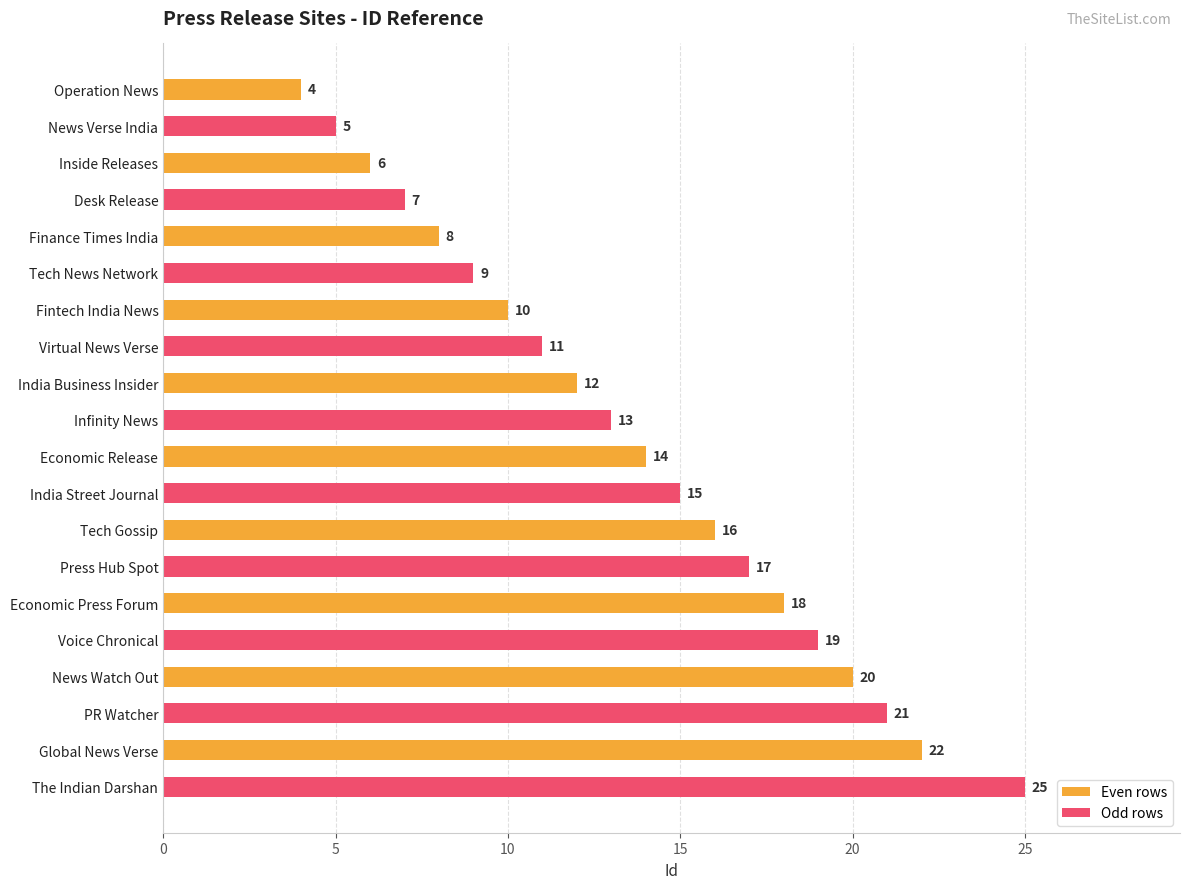

Reading top to bottom, list all the values displayed in this chart.

4	5	6	7	8	9	10	11	12	13	14	15	16	17	18	19	20	21	22	25